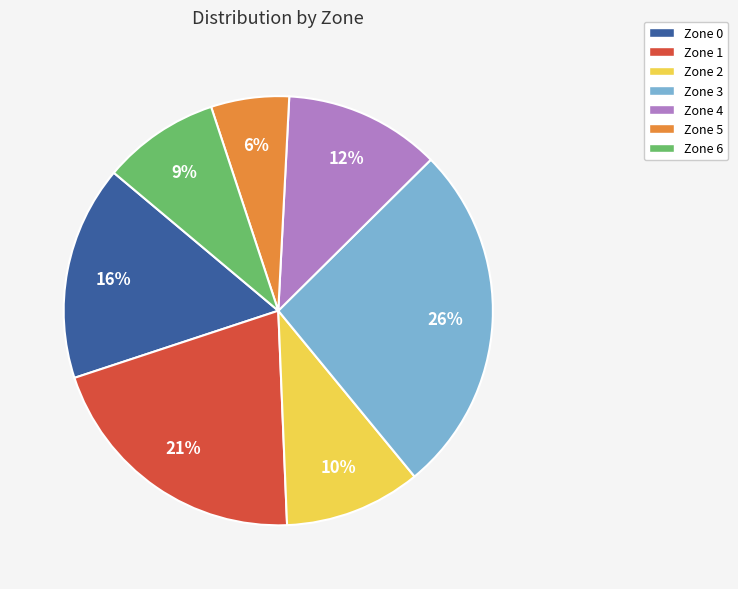

Which slice is the largest?

Zone 3